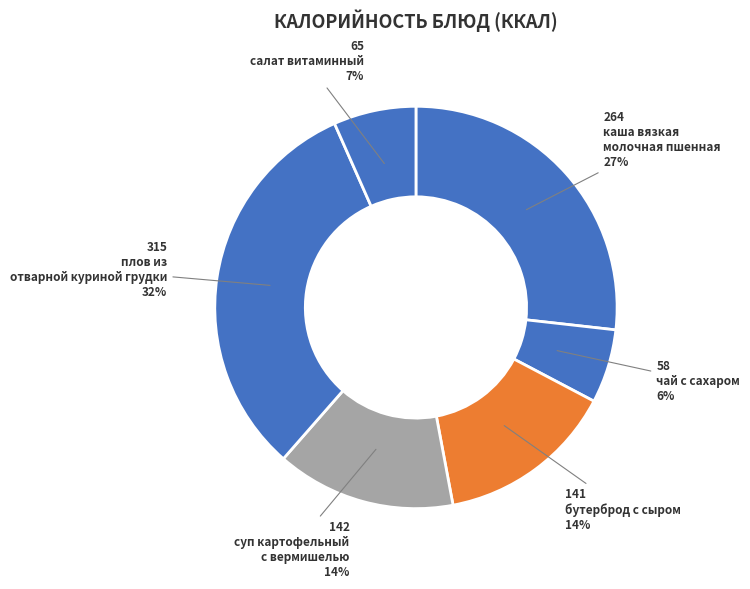

Count the number of slices in the pie.

6